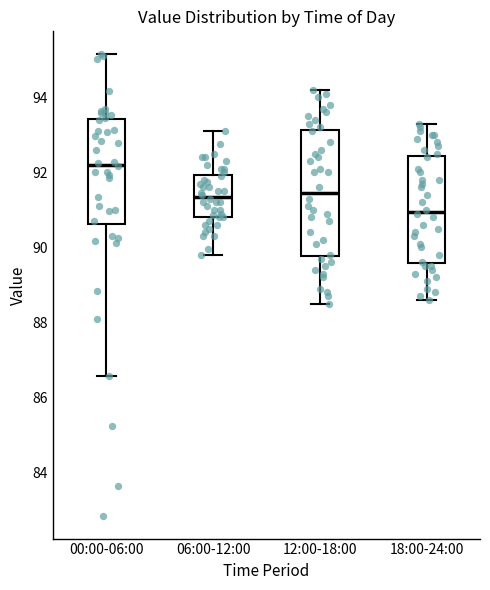

Reading left to right, transcribe this box plot: for each box, give where its median line is, the range the box spans, and where its two whiskers end, as read against the y-axis. The values are not printed on the chart, so give them approximately, as read against the axis.

00:00-06:00: median 92.2, box 90.6 to 93.4, whiskers 86.6 to 95.2
06:00-12:00: median 91.4, box 90.8 to 92.0, whiskers 89.8 to 93.2
12:00-18:00: median 91.4, box 89.8 to 93.2, whiskers 88.6 to 94.2
18:00-24:00: median 91.0, box 89.6 to 92.4, whiskers 88.6 to 93.4